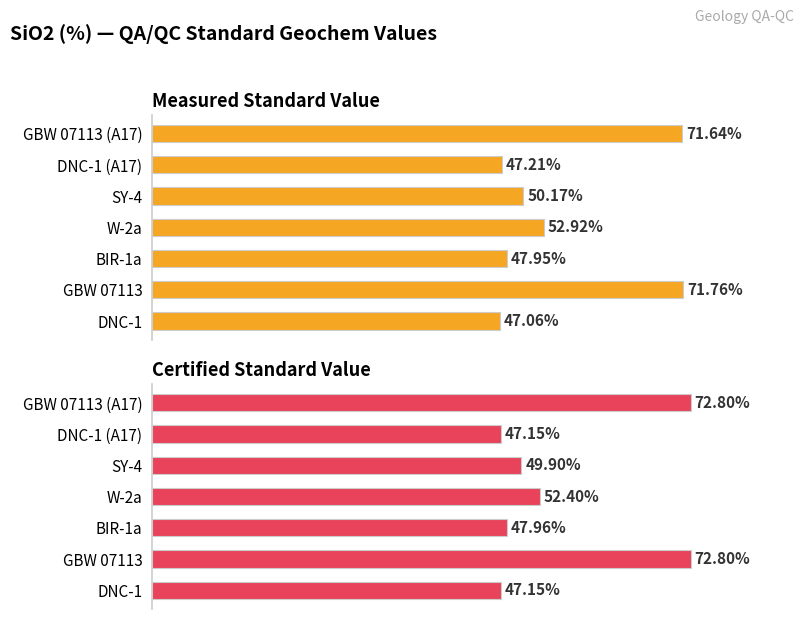

At how many categories does at least one series exceed 49?

4